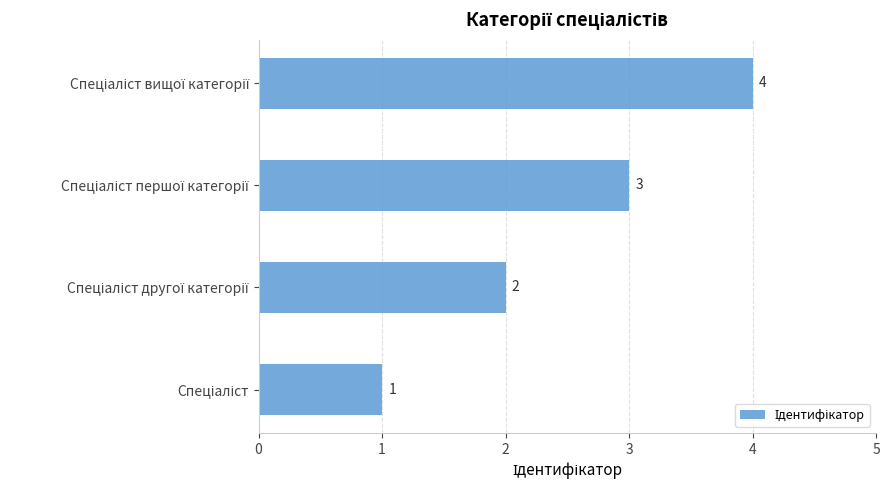

Count the values in the range 2 to 4.

3